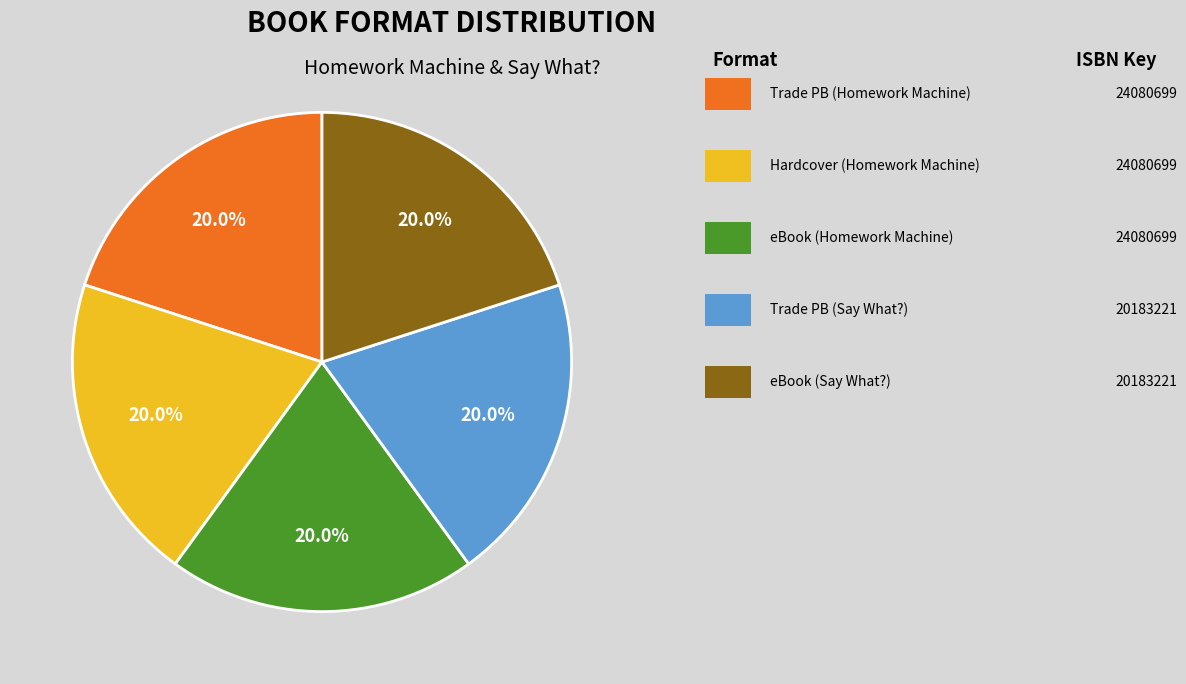

Is there a majority slice in this chart?

No